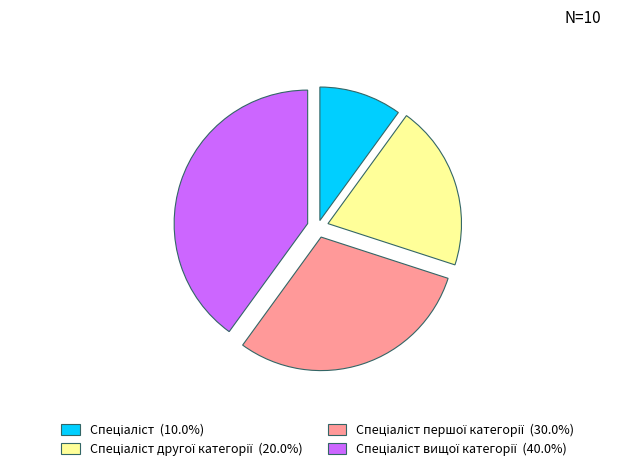

How many segments does this pie chart have?

4